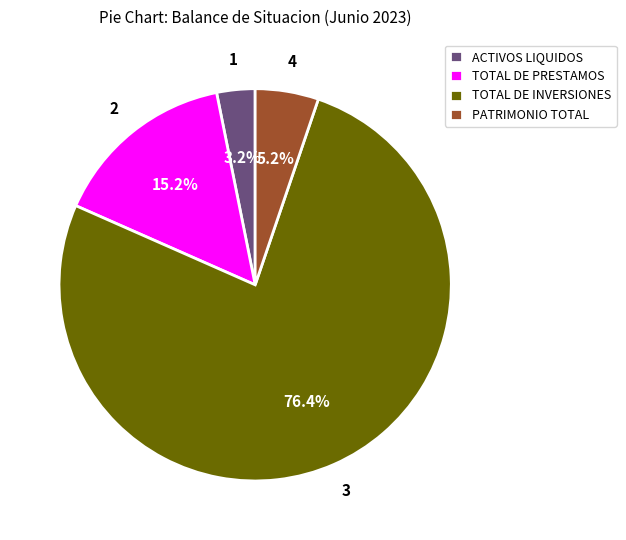

Which category has the biggest portion of the pie?

TOTAL DE INVERSIONES